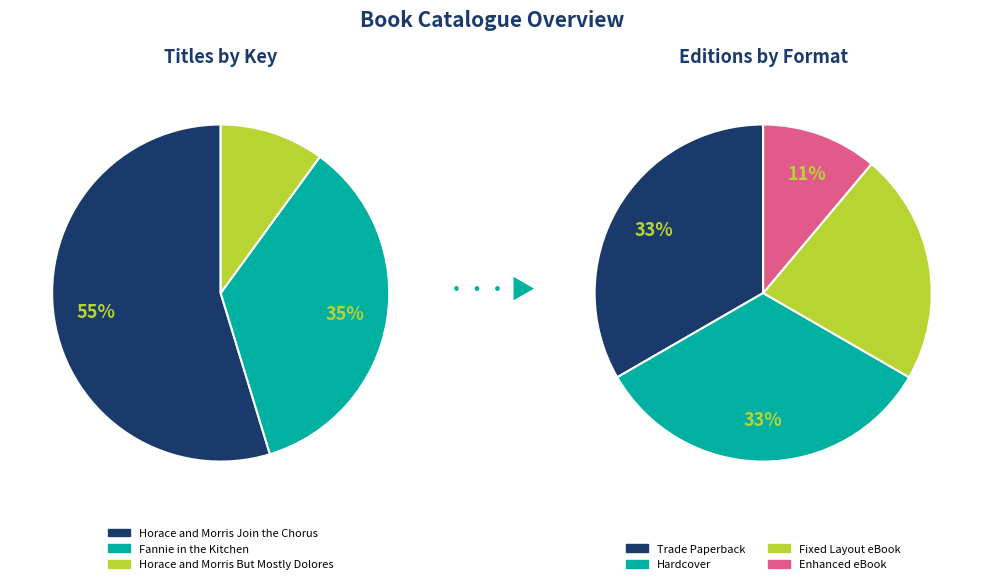

Which slice is the smallest?

Horace and Morris But Mostly Dolores